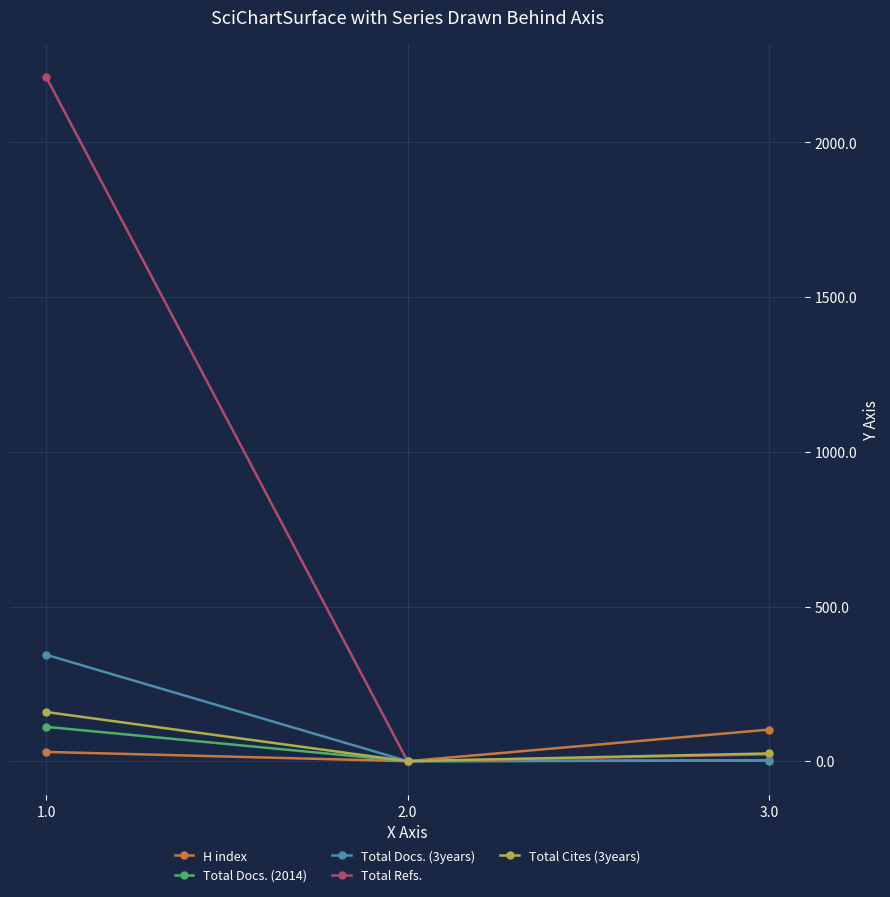

What is the maximum value for H index?

102